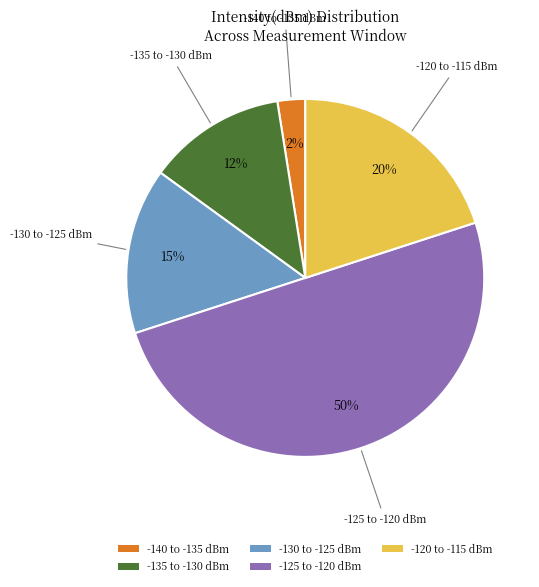

Is it true that -120 to -115 dBm is 20% of the pie?

True